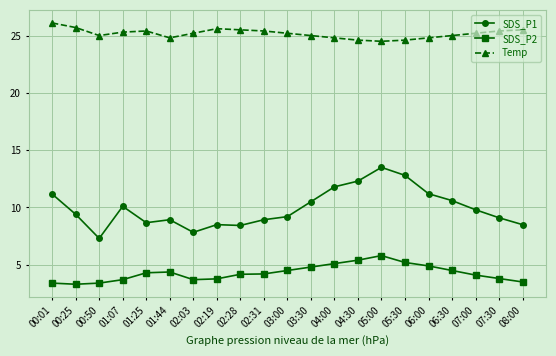

At which label does SDS_P1 reach its minimum?

00:50